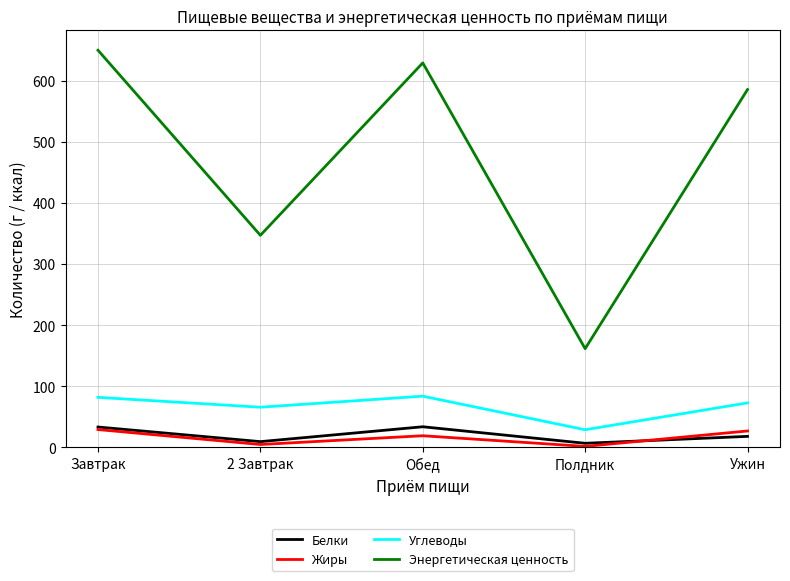

What is the difference between the Жиры values at Полдник and Завтрак?

27.6